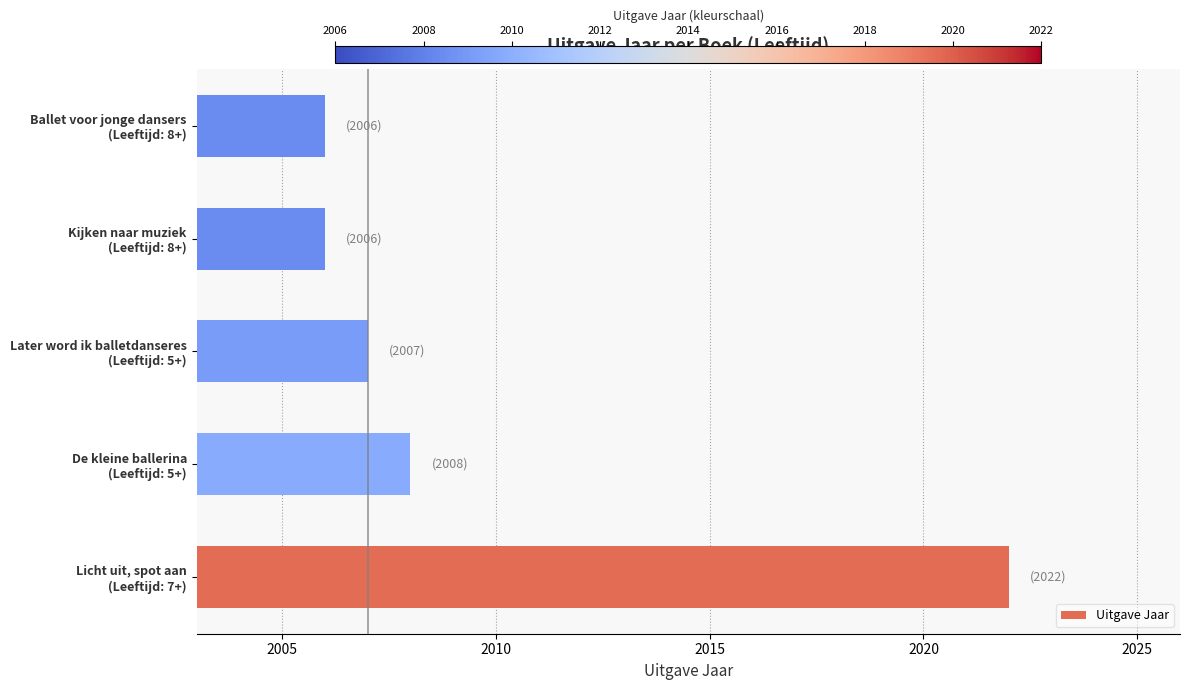

What is the minimum value shown in the chart?

2006